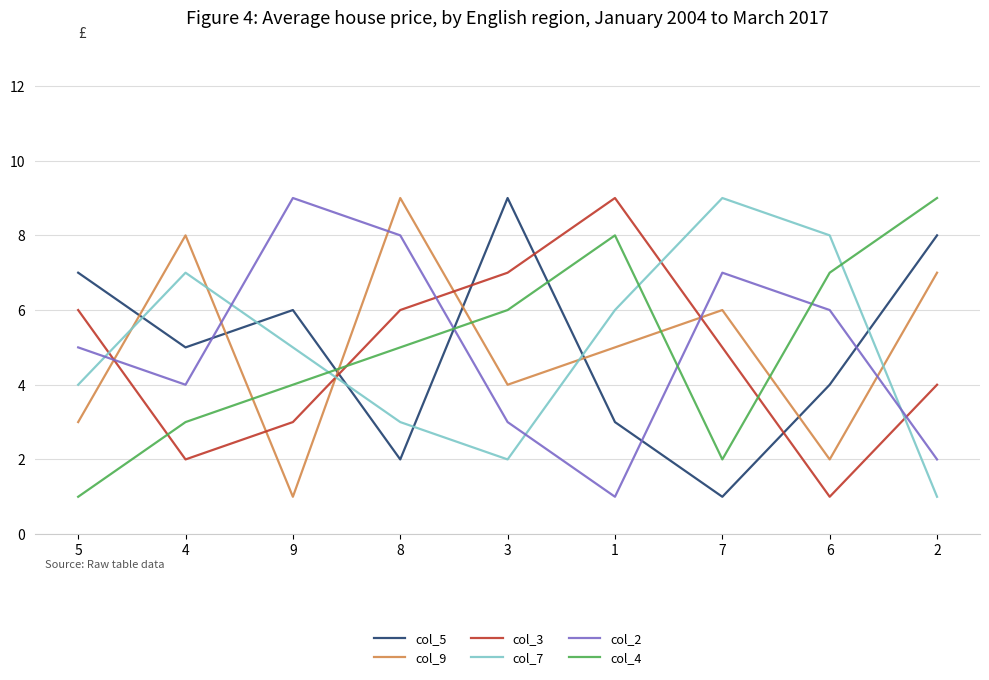

Is it true that col_3 equals 2 at 4?

True